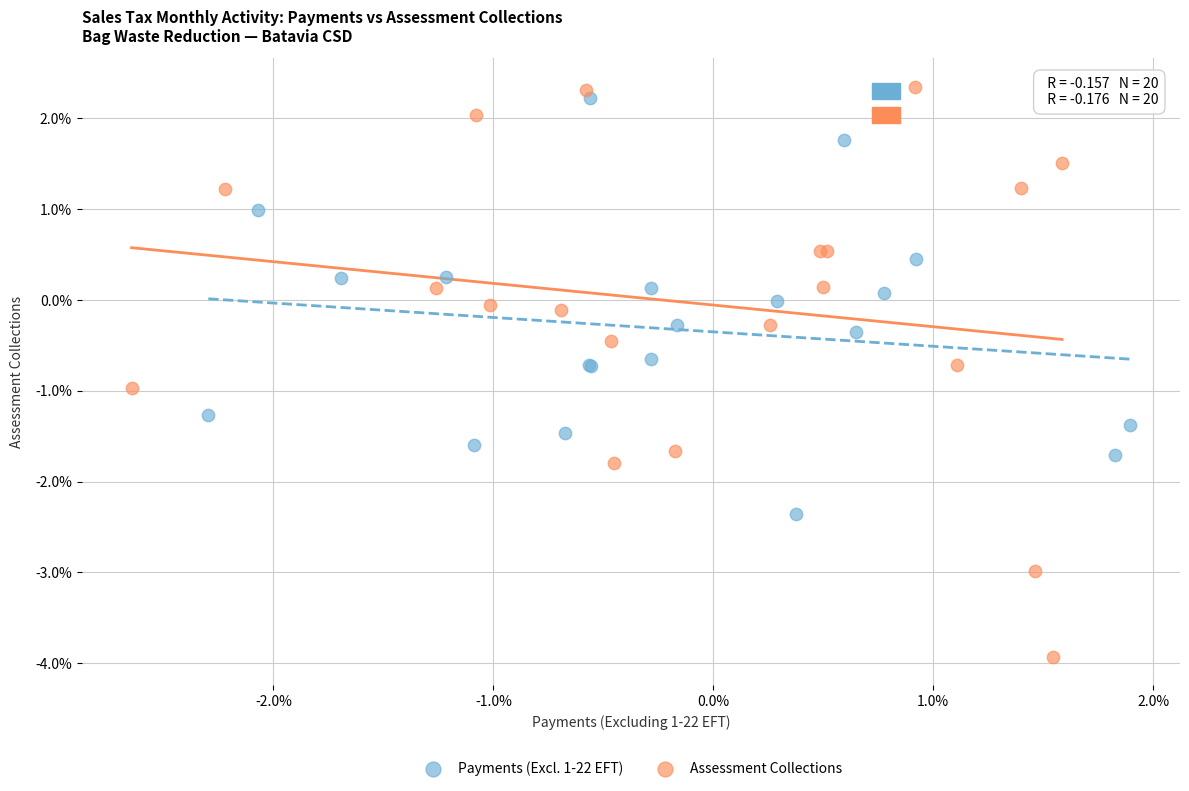

What are all the series names shown in the legend?

Payments (Excl. 1-22 EFT), Assessment Collections